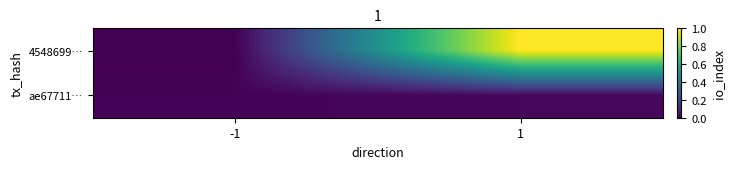

At how many categories does at least one series exceed 0?

2